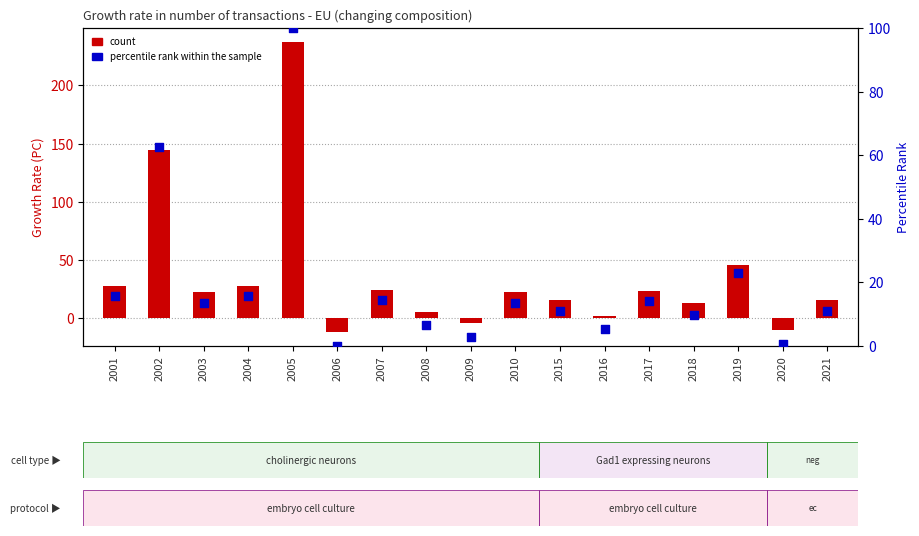

Which series has the largest total across all categories?

count